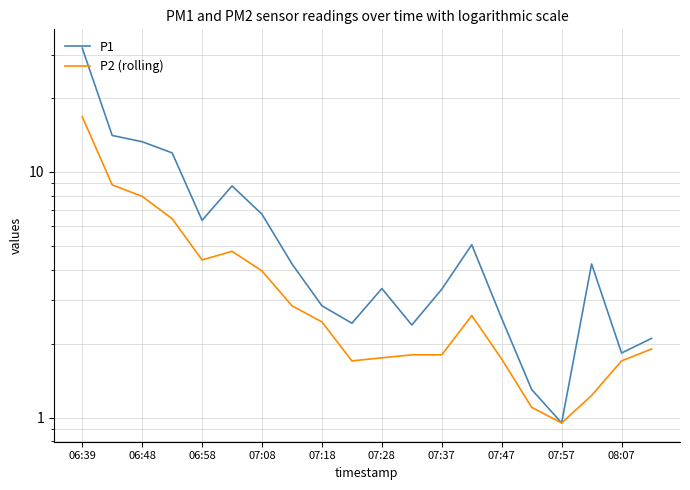

True or false: P1 and P2 (rolling) cross at least once.

False